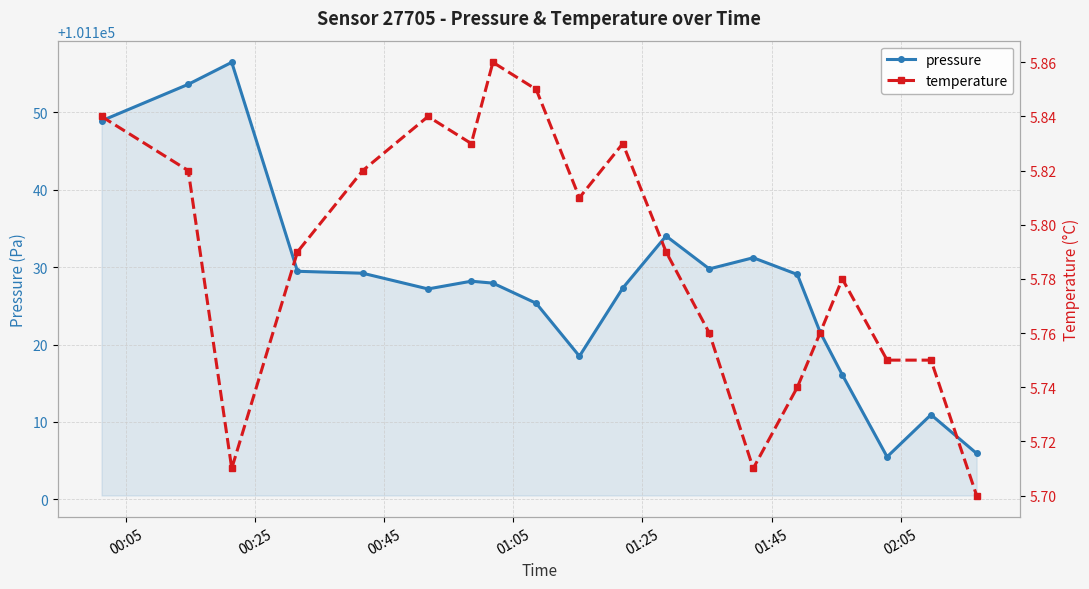

Reading left to right, what are all the values shown in this chart?

pressure: 101148.9	101153.6	101156.5	101129.5	101129.2	101127.2	101128.2	101127.9	101125.3	101118.5	101127.3	101134.0	101129.8	101131.2	101129.1	101121.6	101116.1	101105.5	101110.9	101105.9
temperature: 5.8	5.8	5.7	5.8	5.8	5.8	5.8	5.9	5.8	5.8	5.8	5.8	5.8	5.7	5.7	5.8	5.8	5.8	5.8	5.7